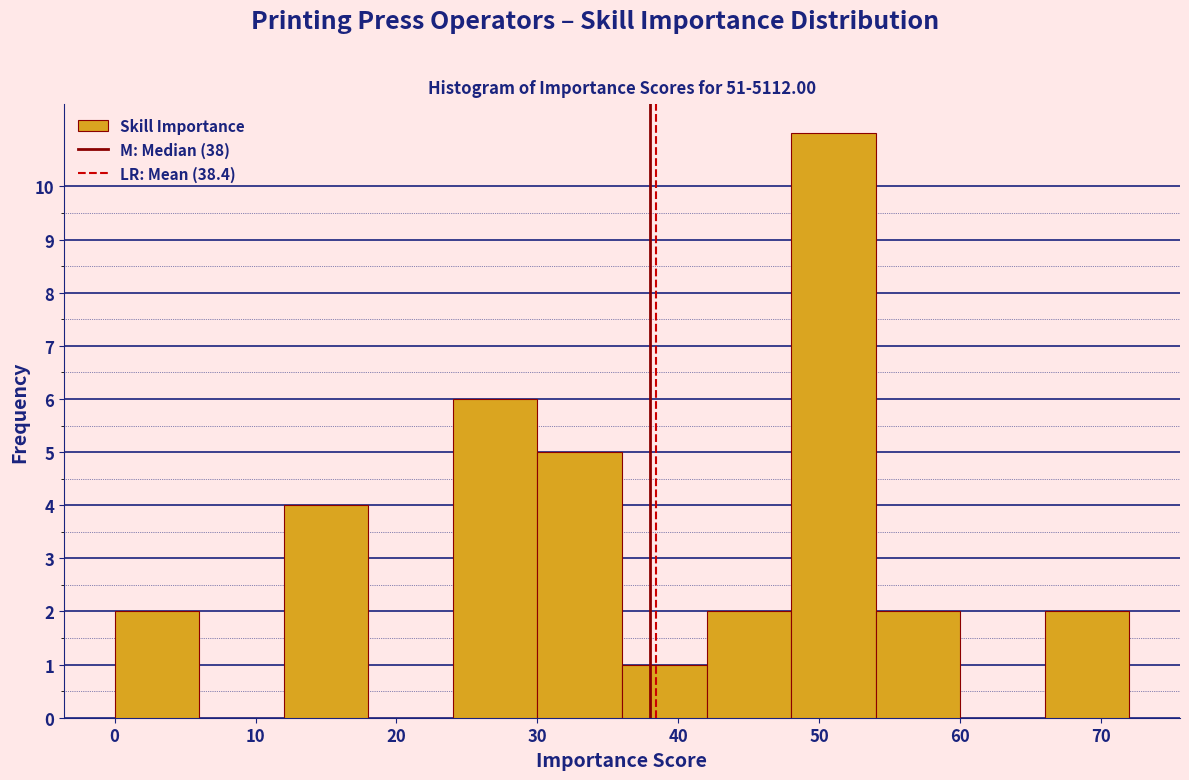

How tall is the bar that spans 30 to 36 on the x-axis? The values are not printed on the chart, so give them approximately, as read against the axis.

5